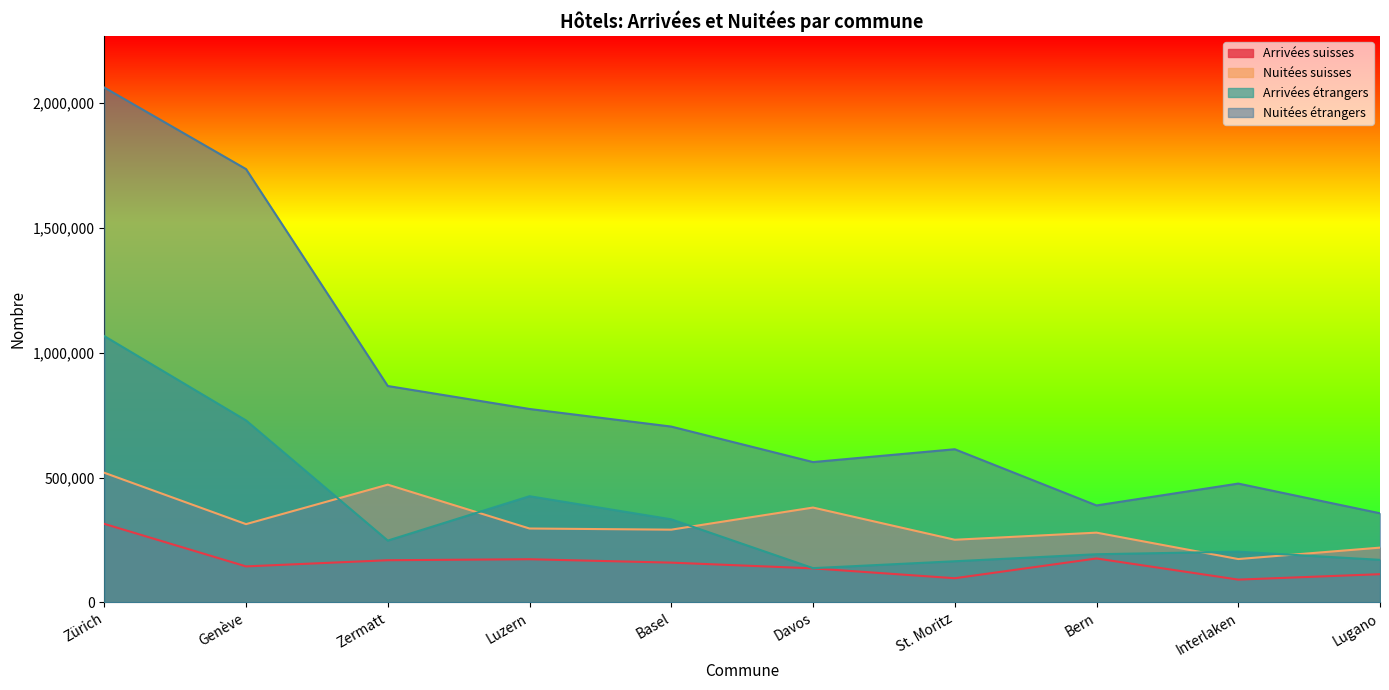

Reading right to left, what are all the values shown in this chart?

Arrivées suisses: 112836	91109	175839	96632	136144	159136	172757	168782	144037	314502
Nuitées suisses: 219254	173492	279270	250817	379820	291247	295837	471536	313418	519290
Arrivées étrangers: 170306	202912	192782	164623	137079	332610	425234	247458	728966	1066867
Nuitées étrangers: 356869	475900	388265	613493	562064	704294	774799	866858	1736022	2062870